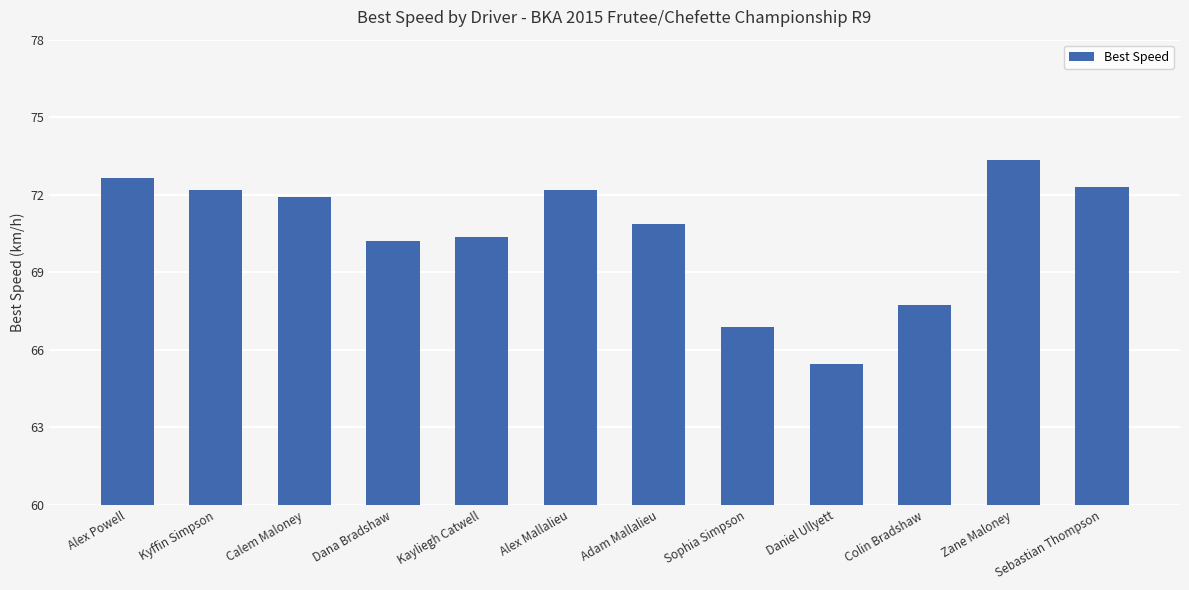

Reading left to right, extract all data points from this chart.

72.7	72.2	71.9	70.2	70.4	72.2	70.9	66.9	65.4	67.8	73.3	72.3